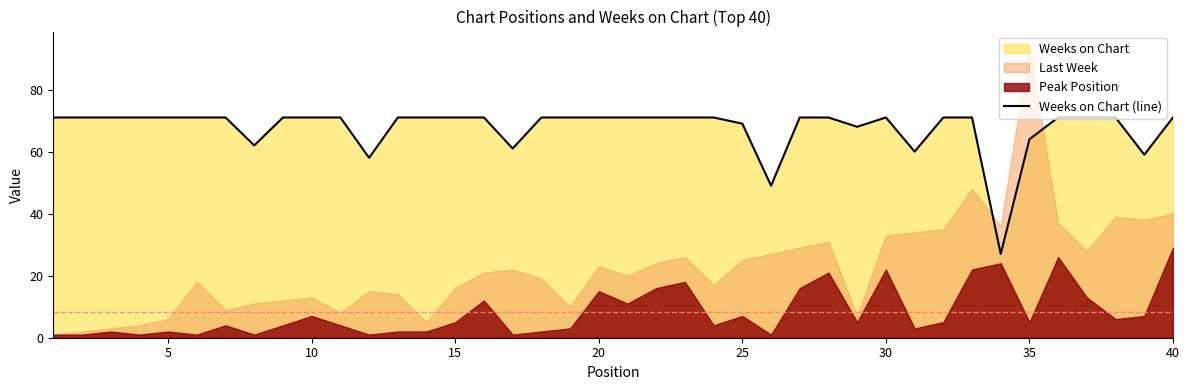

How many data points are less than 71?

10